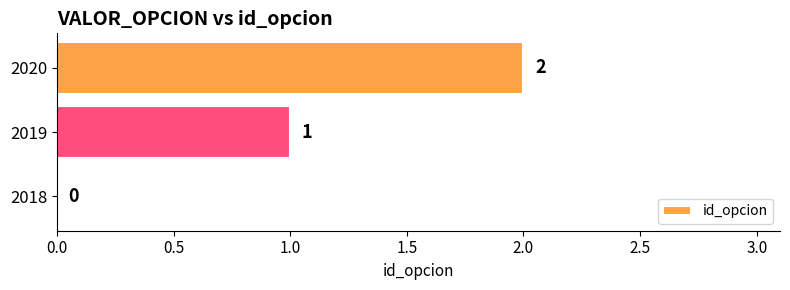

Which has a higher value, 2020 or 2018?

2020